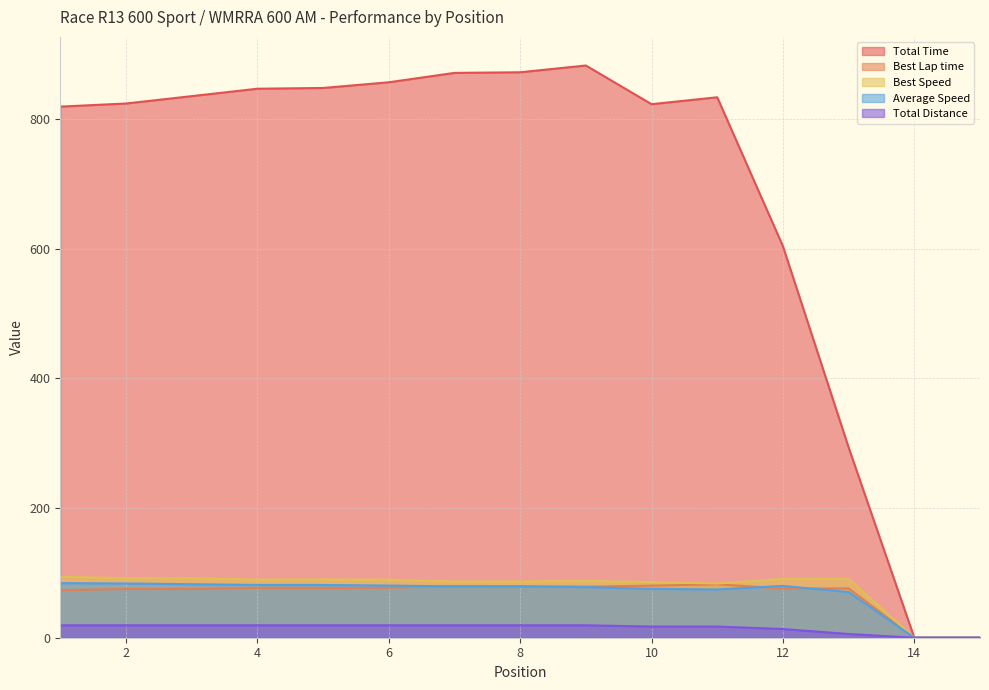

At which category does the chart reach its peak across all series?

9